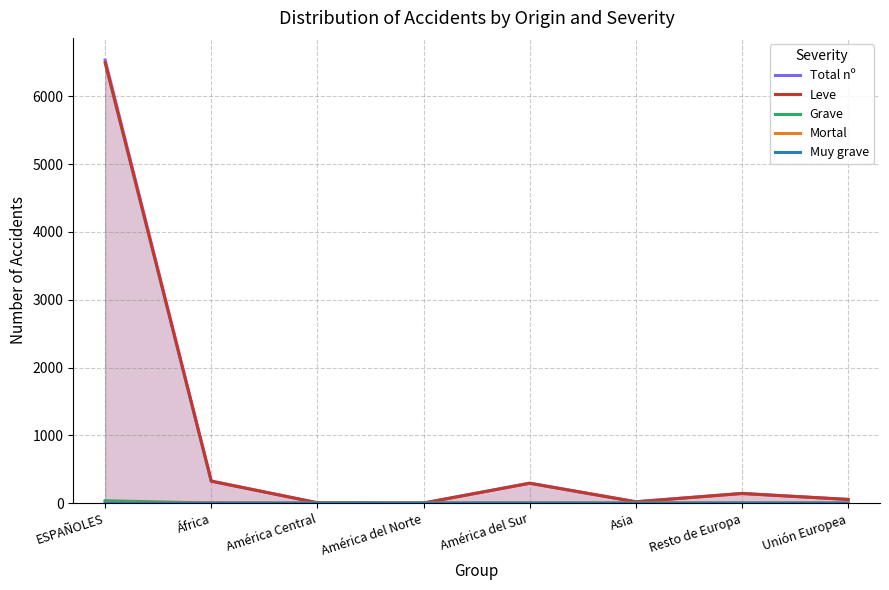

Reading left to right, extract all data points from this chart.

Total nº: ESPAÑOLES=6535	África=327	América Central=5	América del Norte=1	América del Sur=295	Asia=20	Resto de Europa=144	Unión Europea=54
Leve: ESPAÑOLES=6495	África=322	América Central=5	América del Norte=1	América del Sur=292	Asia=19	Resto de Europa=141	Unión Europea=54
Grave: ESPAÑOLES=35	África=1	América Central=0	América del Norte=0	América del Sur=3	Asia=1	Resto de Europa=1	Unión Europea=0
Mortal: ESPAÑOLES=5	África=4	América Central=0	América del Norte=0	América del Sur=0	Asia=0	Resto de Europa=1	Unión Europea=0
Muy grave: ESPAÑOLES=0	África=0	América Central=0	América del Norte=0	América del Sur=0	Asia=0	Resto de Europa=1	Unión Europea=0